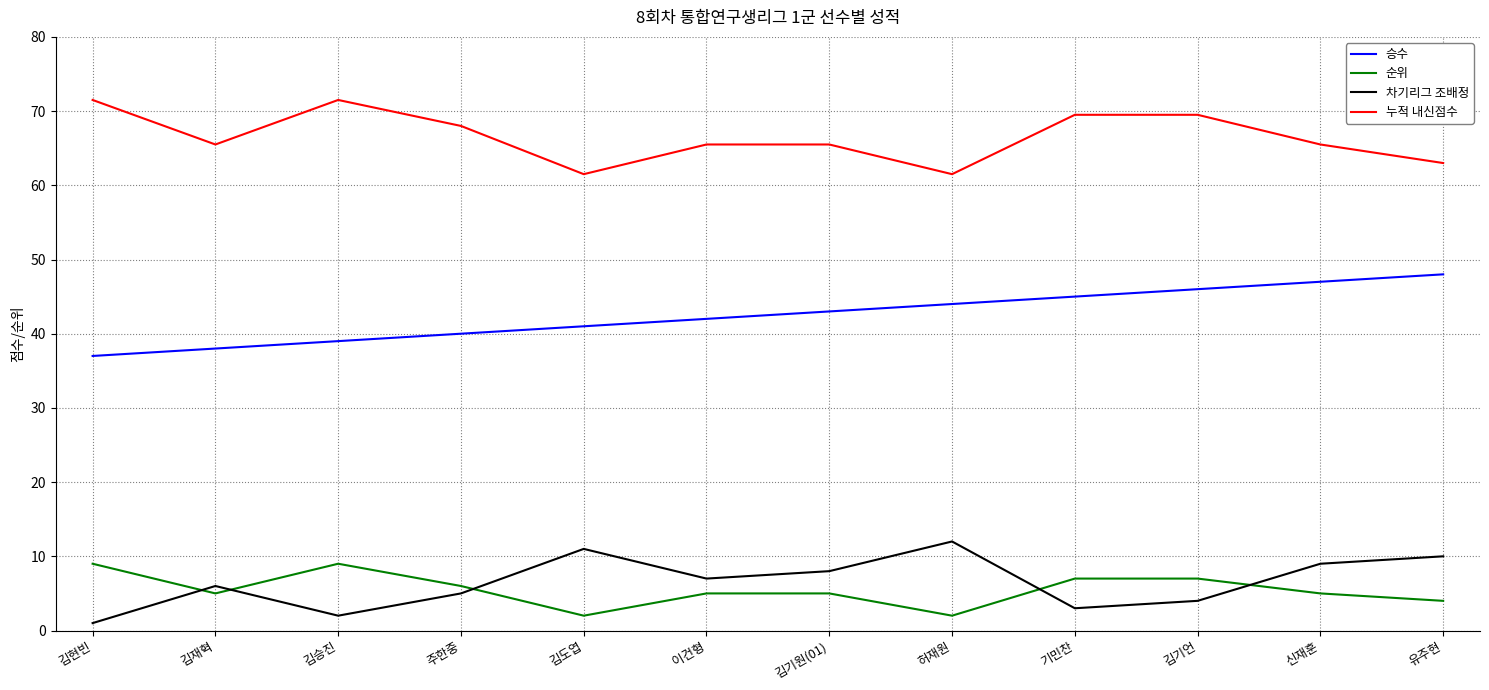

What is the average value of the 차기리그 조배정 series?

6.5